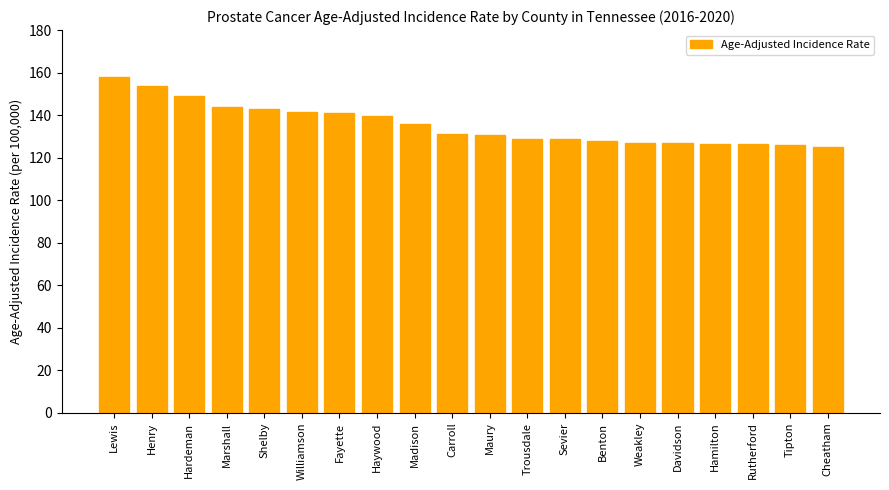

What is the difference between the second highest and second lowest values?

27.7